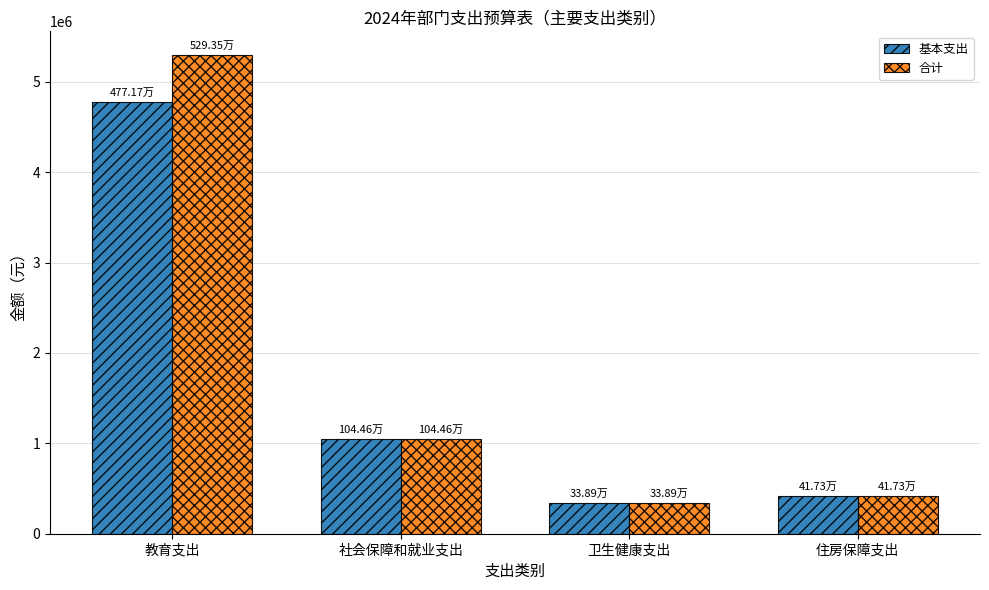

What are all the series names shown in the legend?

基本支出, 合计